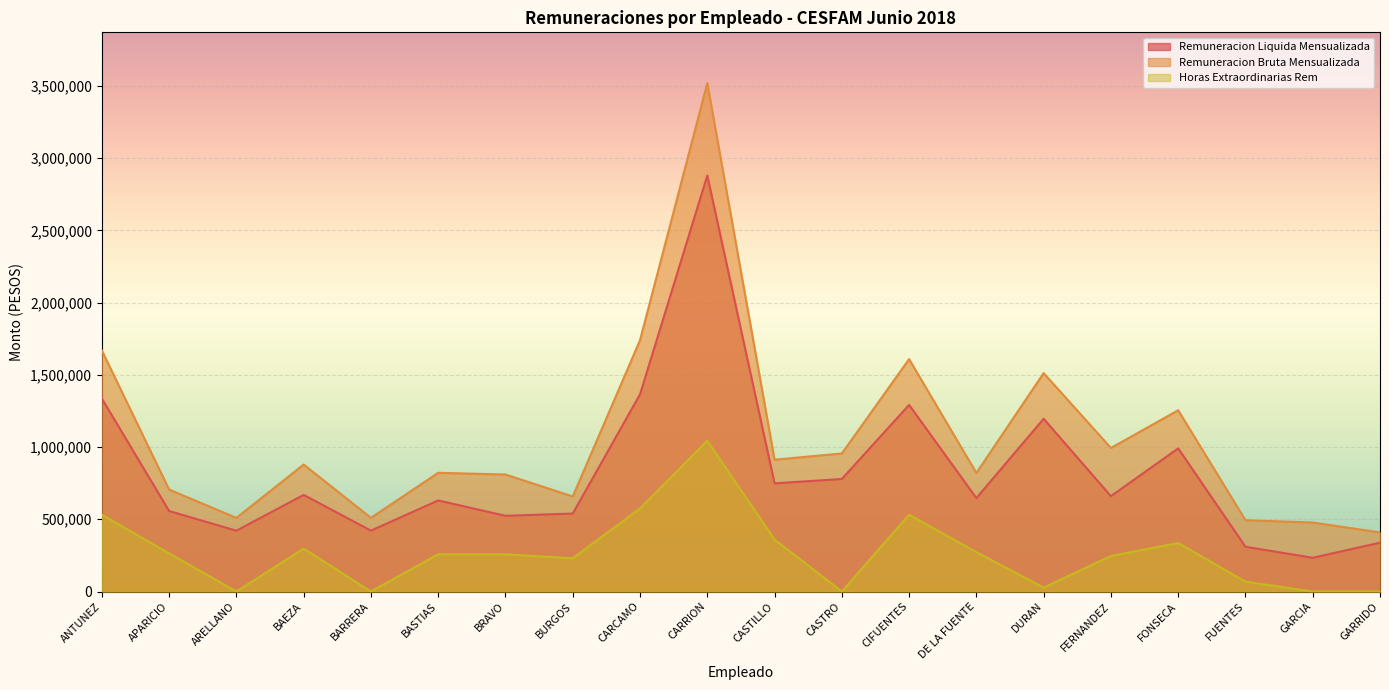

Which category has the lowest value across all series?

ARELLANO